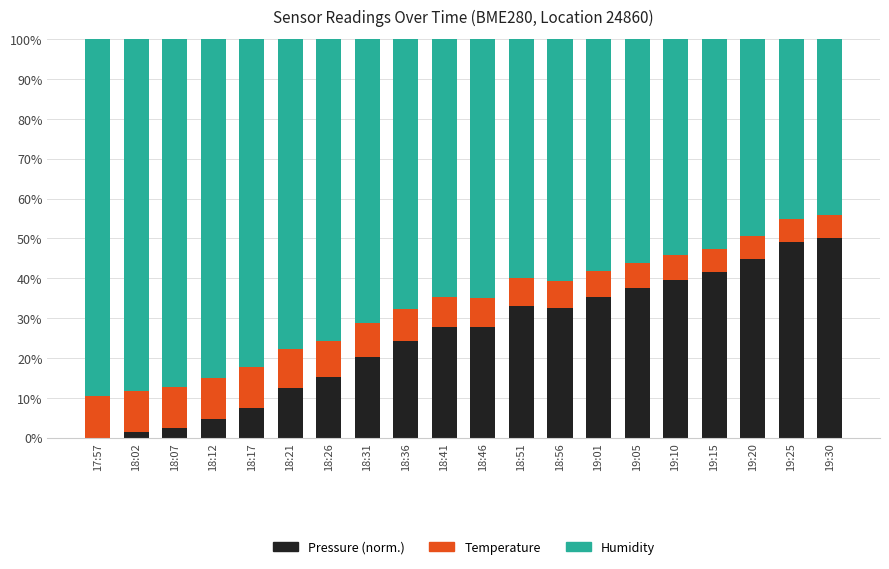

Is it true that Pressure (norm.) equals 32.9 at 18:51?

True